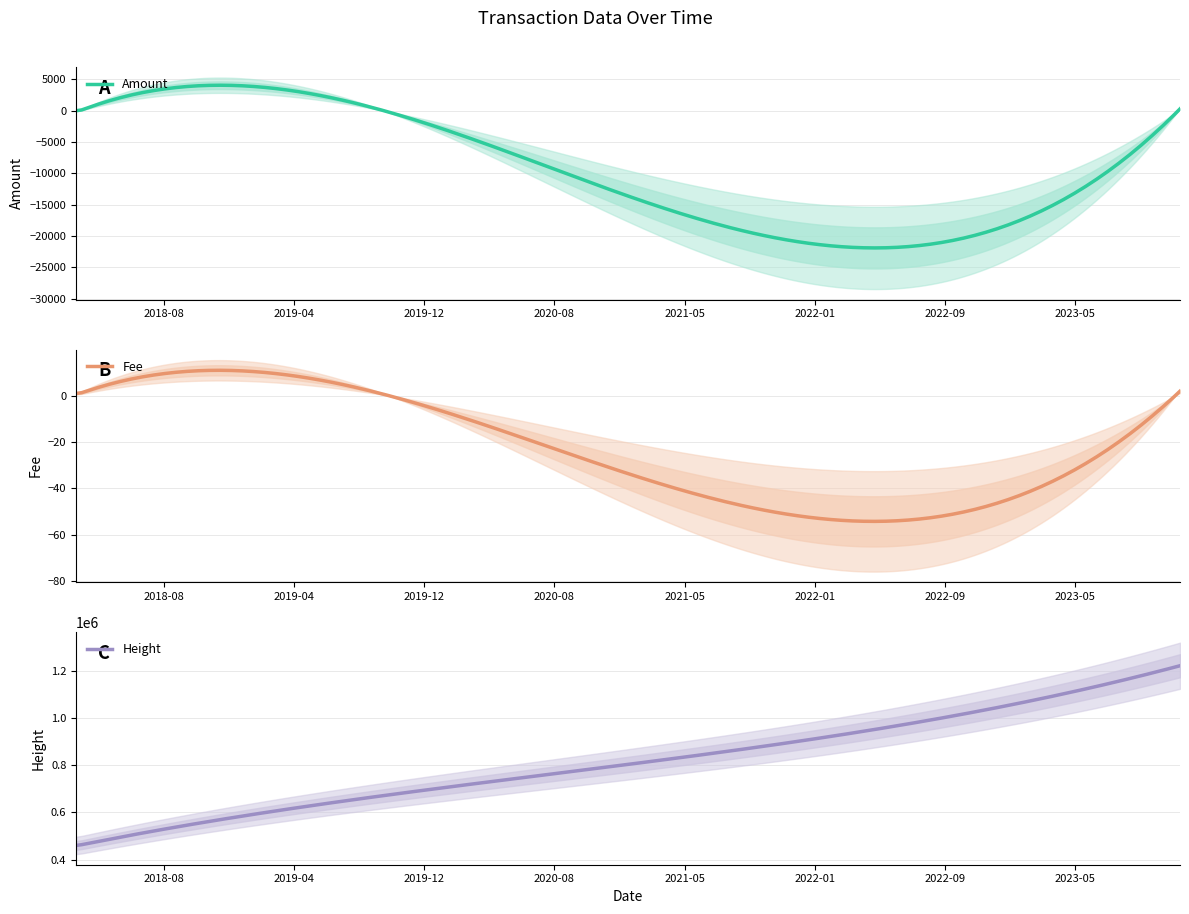

At how many categories does at least one series exceed 396333?

5